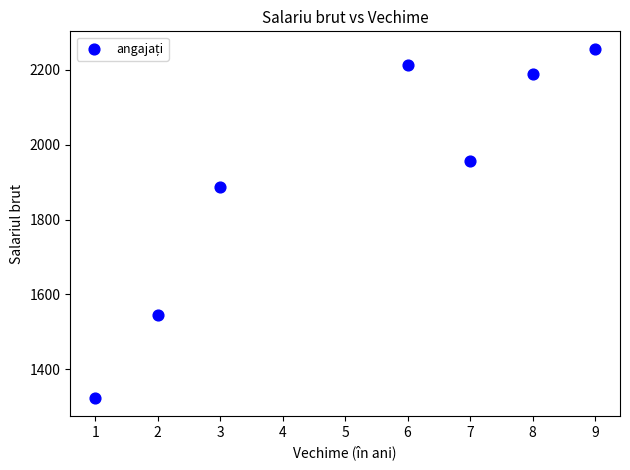

What Y value in the scatter plot is closest to 1789?

1888